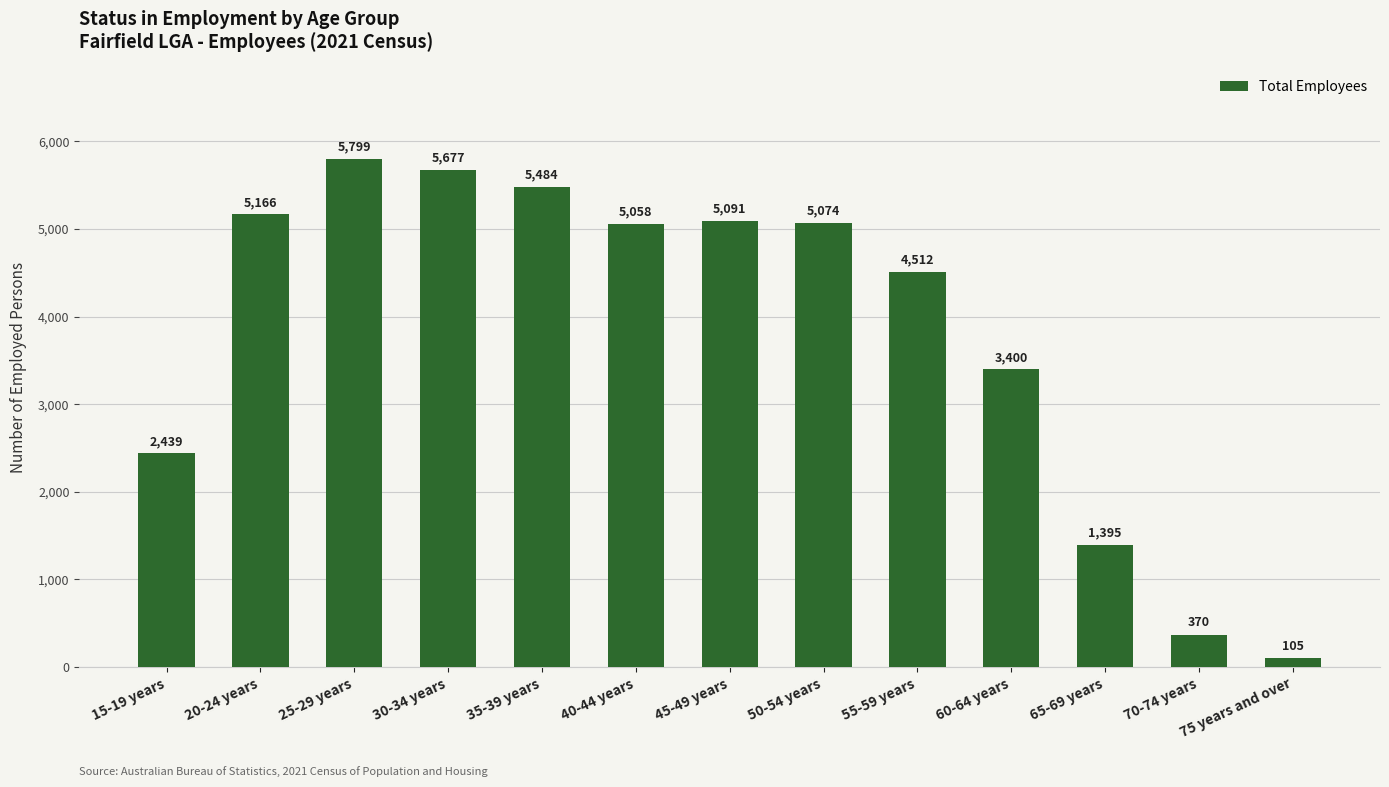

List the labels in order of value, smallest first.

75 years and over, 70-74 years, 65-69 years, 15-19 years, 60-64 years, 55-59 years, 40-44 years, 50-54 years, 45-49 years, 20-24 years, 35-39 years, 30-34 years, 25-29 years